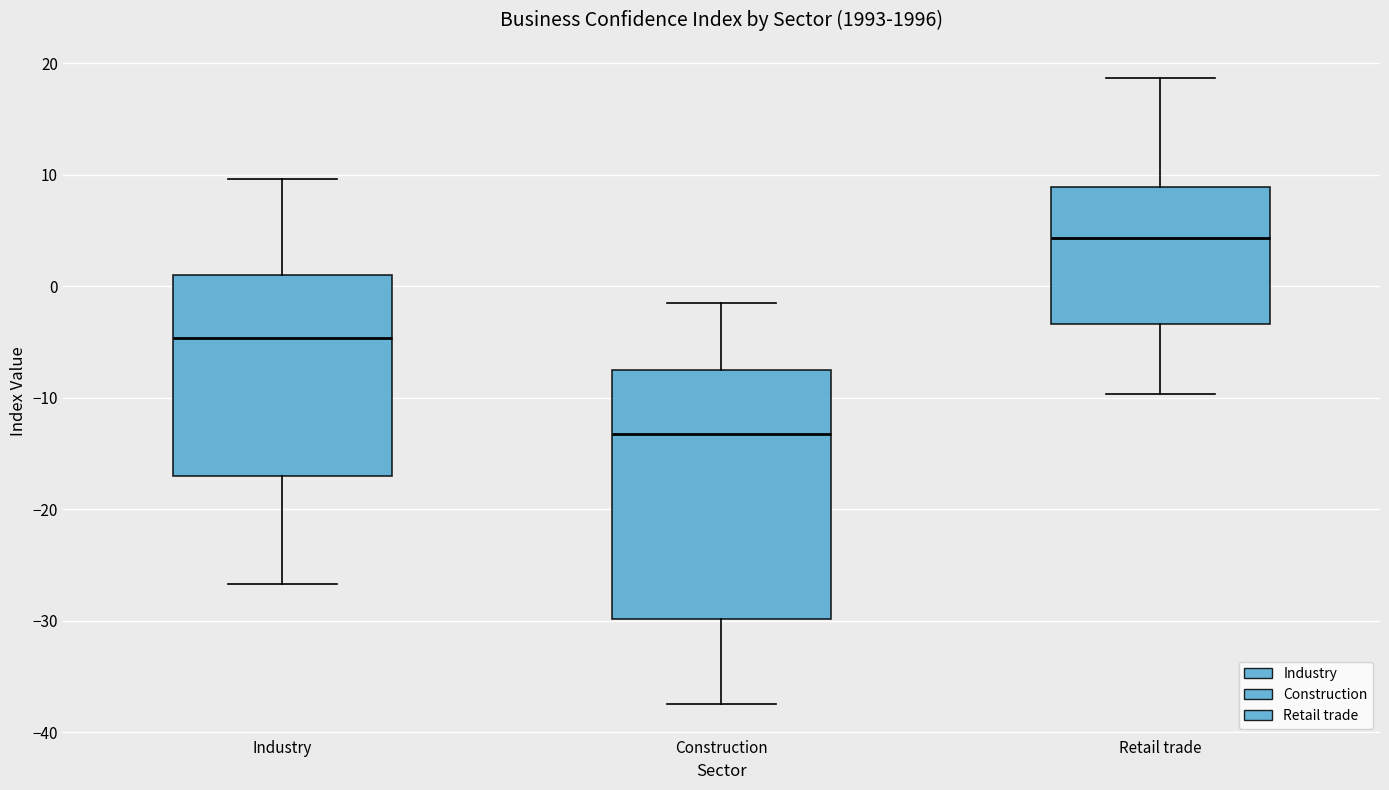

Where does the median line of the box for Construction sit on the y-axis? The values are not printed on the chart, so give them approximately, as read against the axis.

-13